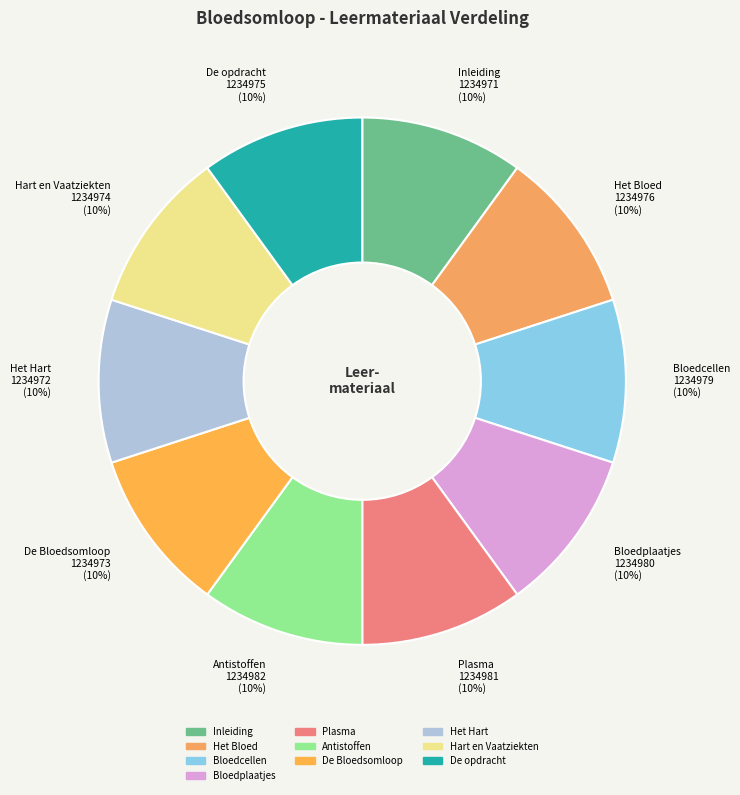

What percentage is the Hart en Vaatziekten slice, to the nearest percent?

10%